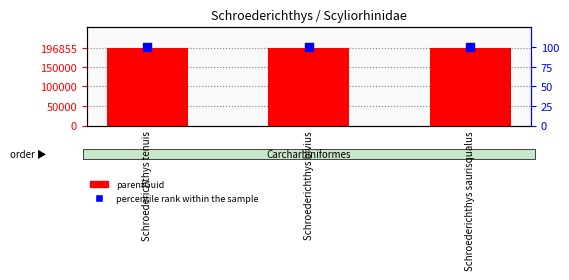

What is the total value across all series at Schroederichthys tenuis?

196955